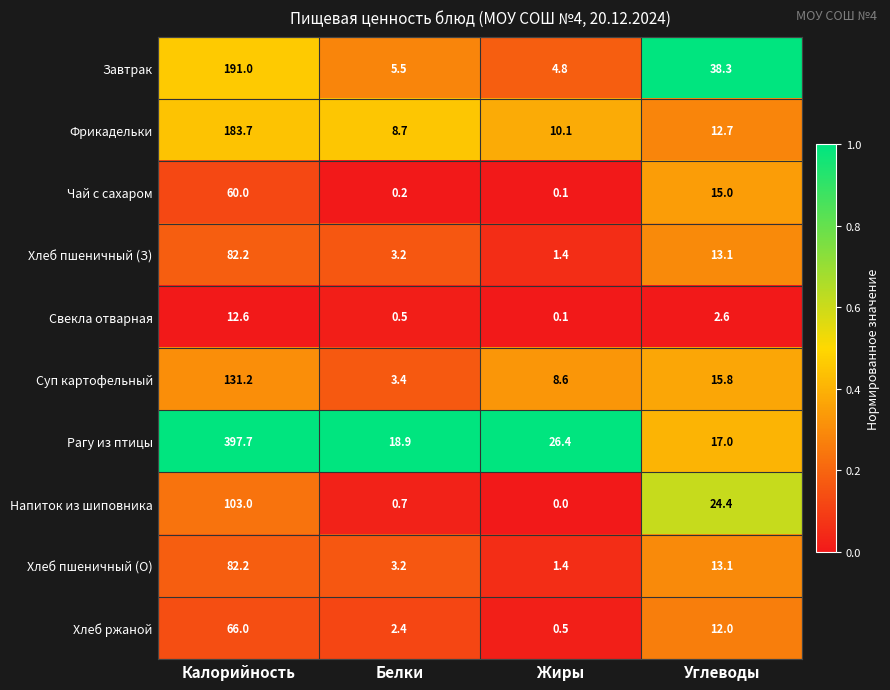

What is the sum of the Хлеб пшеничный (О) values at Жиры and Калорийность?

83.6